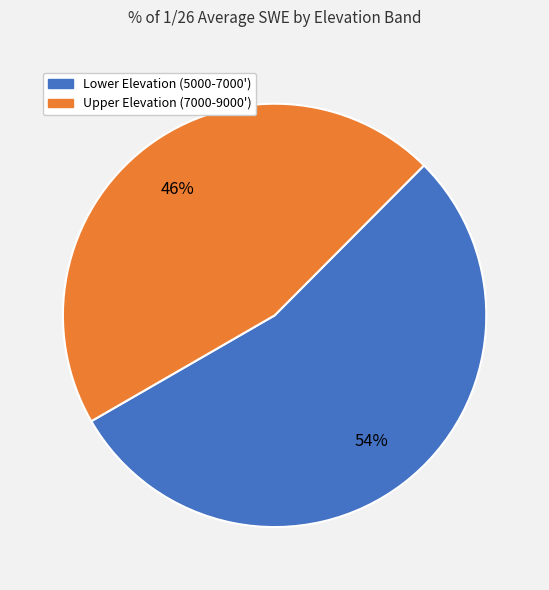

To the nearest percent, what is the average slice percentage?

50%